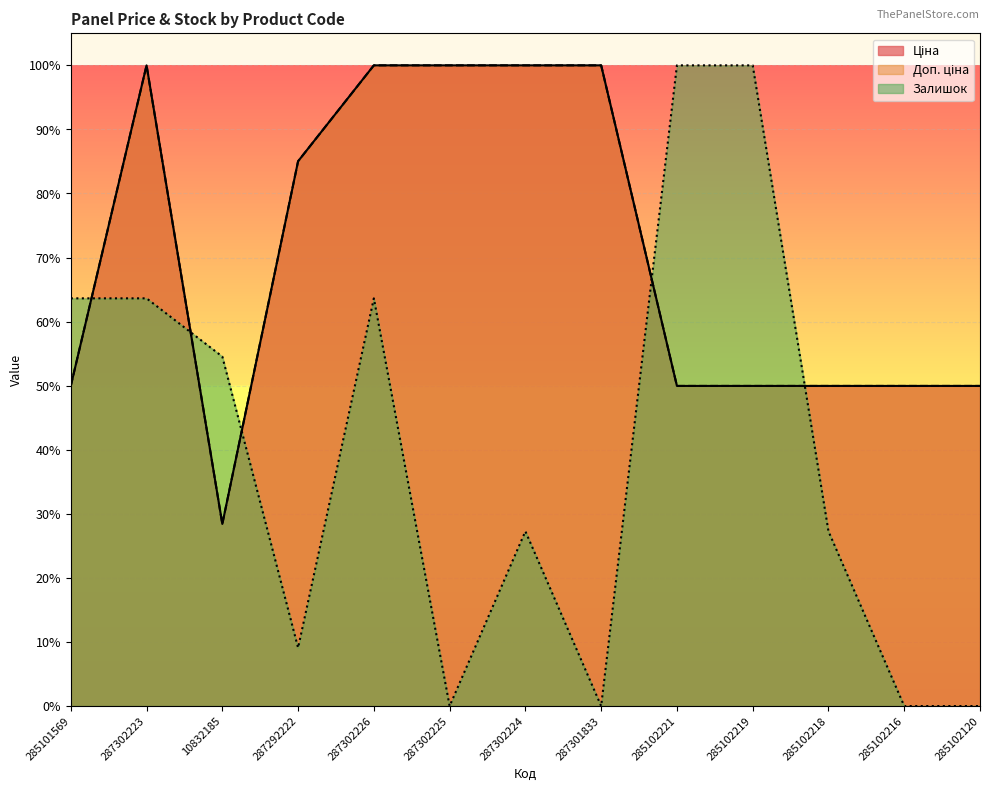

What is the spread (max minus min) of values at 285102221?

0.5